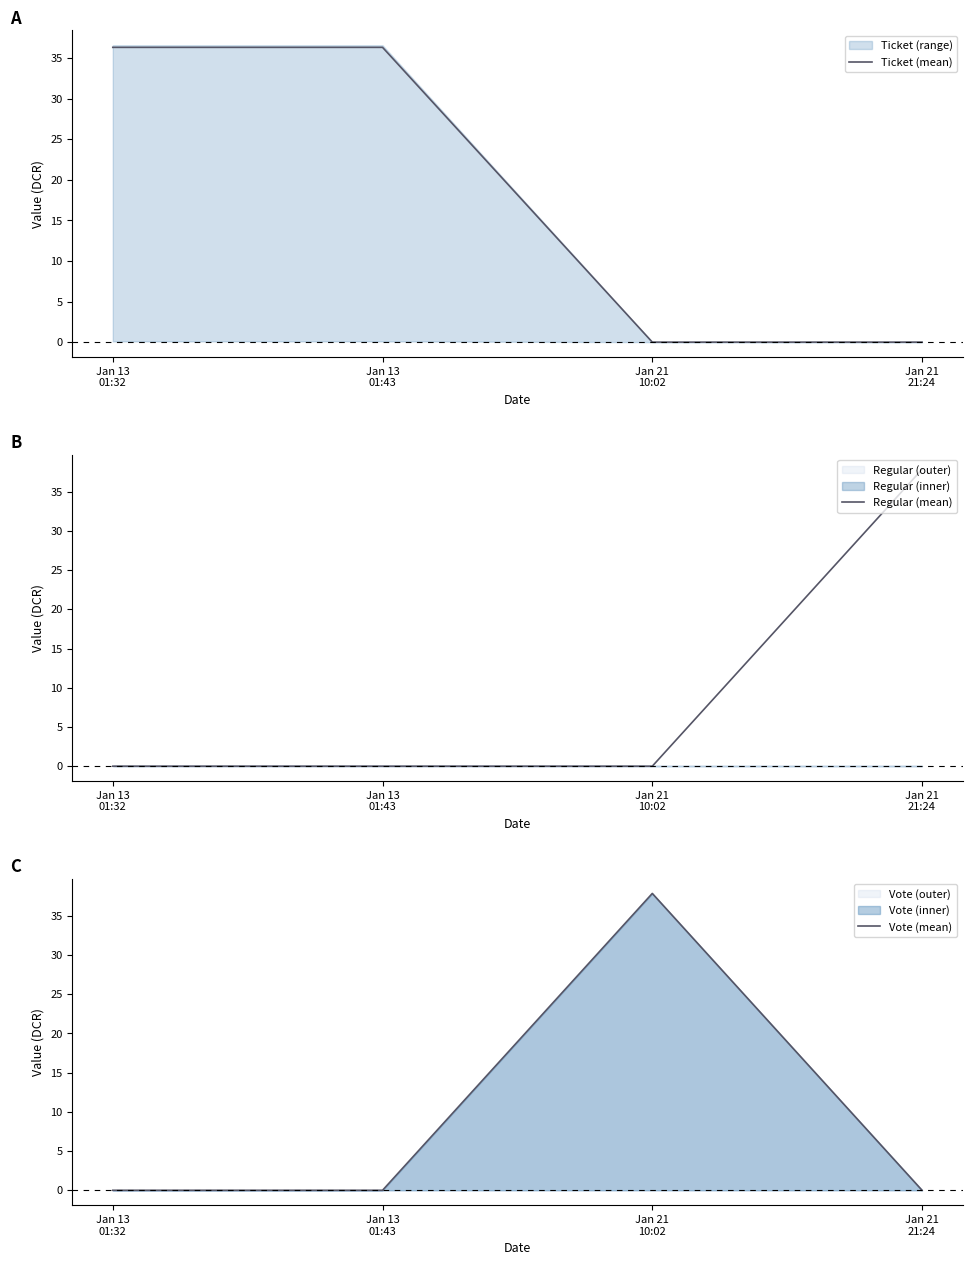

What is the average value of the Ticket (mean) series?

18.2